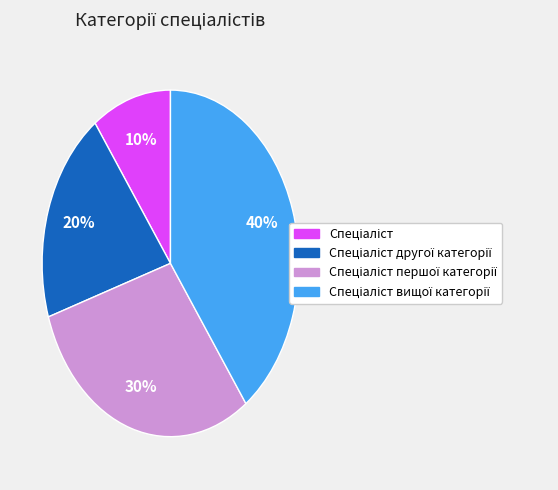

To the nearest percent, what is the average slice percentage?

25%